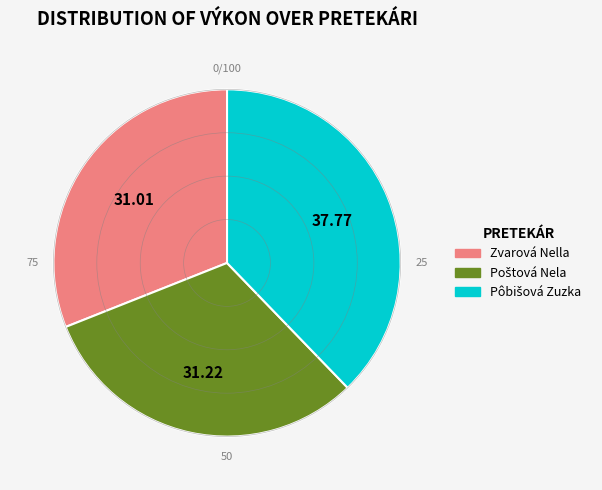

Count the number of slices in the pie.

3